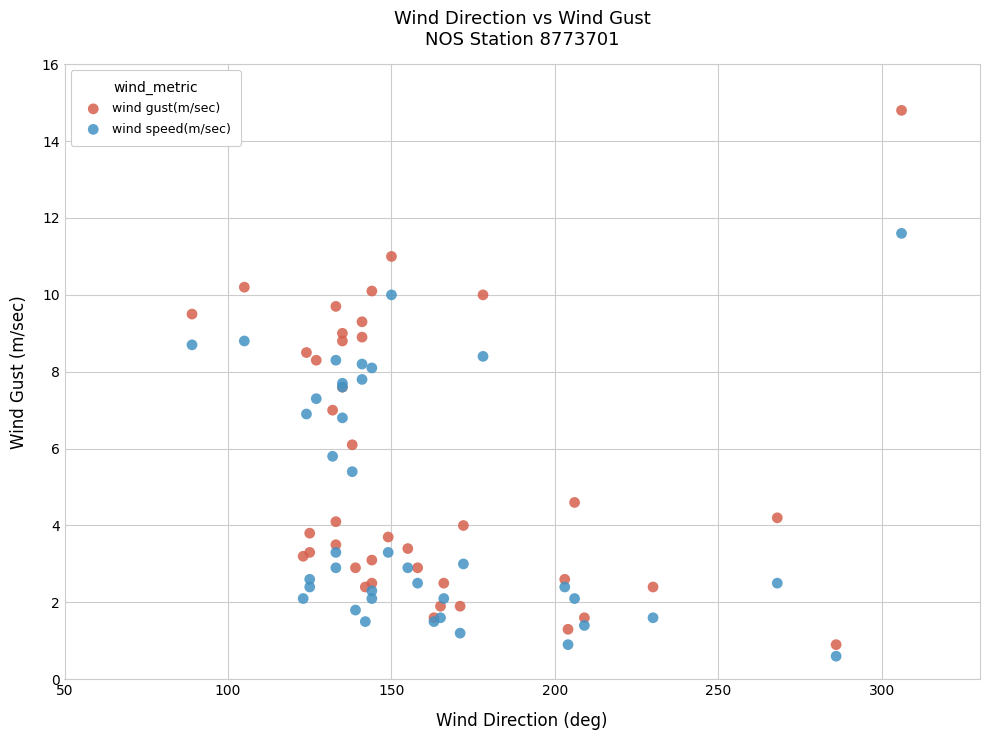

Which series has the widest spread of Y values?

wind gust(m/sec)